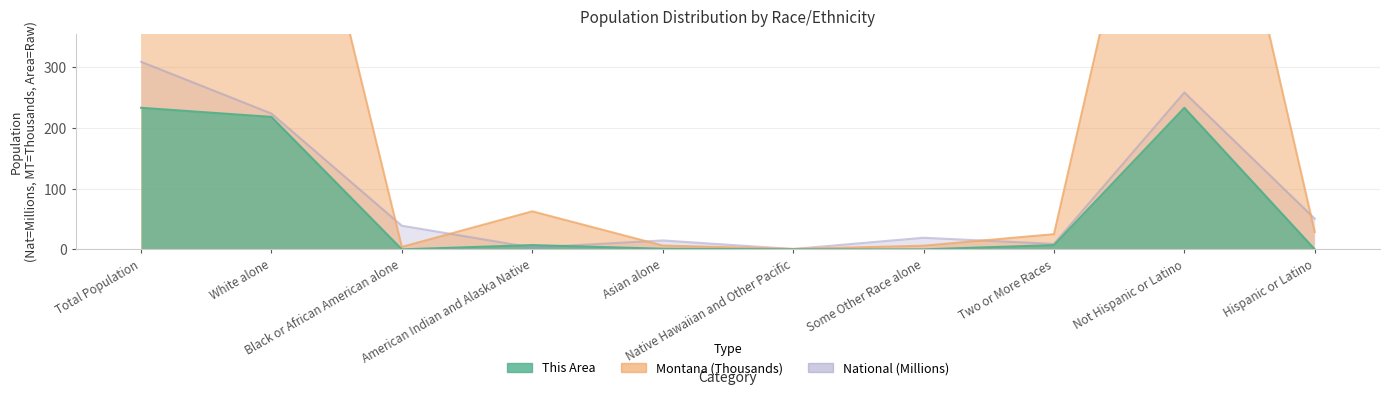

What is the sum of all Montana values?

2968.2